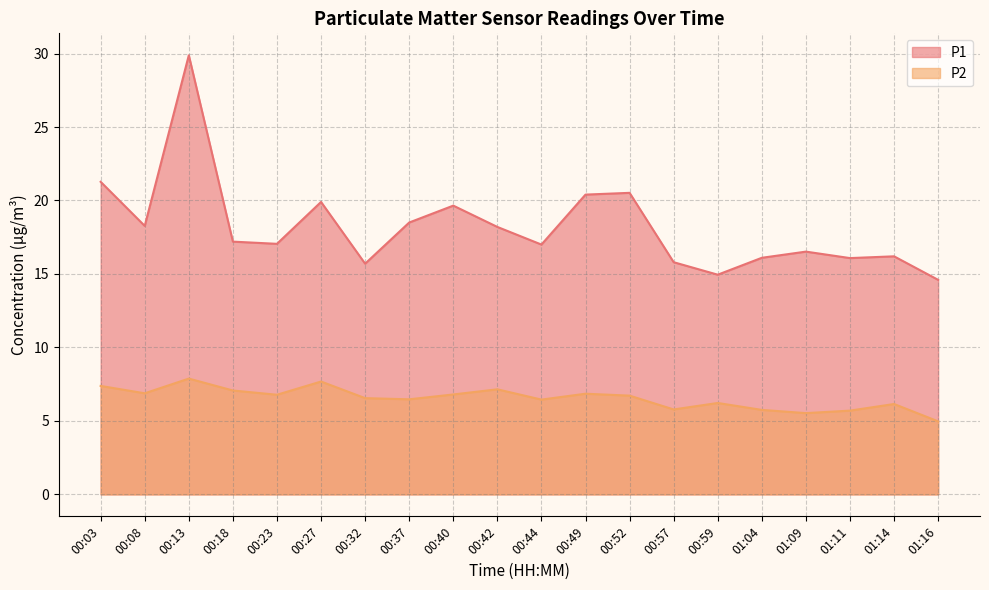

Reading left to right, transcribe all the data shown in this chart.

P1: 21.3	18.3	29.9	17.2	17.1	19.9	15.7	18.5	19.6	18.2	17.0	20.4	20.5	15.8	14.9	16.1	16.5	16.1	16.2	14.6
P2: 7.4	6.9	7.9	7.1	6.8	7.7	6.5	6.5	6.8	7.2	6.5	6.8	6.7	5.8	6.2	5.8	5.5	5.7	6.2	5.0